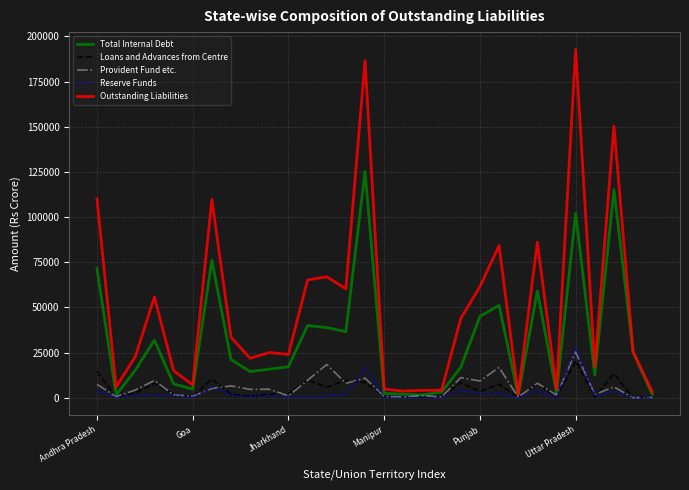

Which series has the largest range (max minus min)?

Outstanding Liabilities